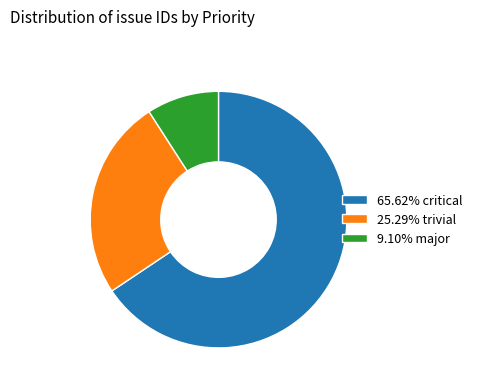

Does any single category account for the majority?

Yes